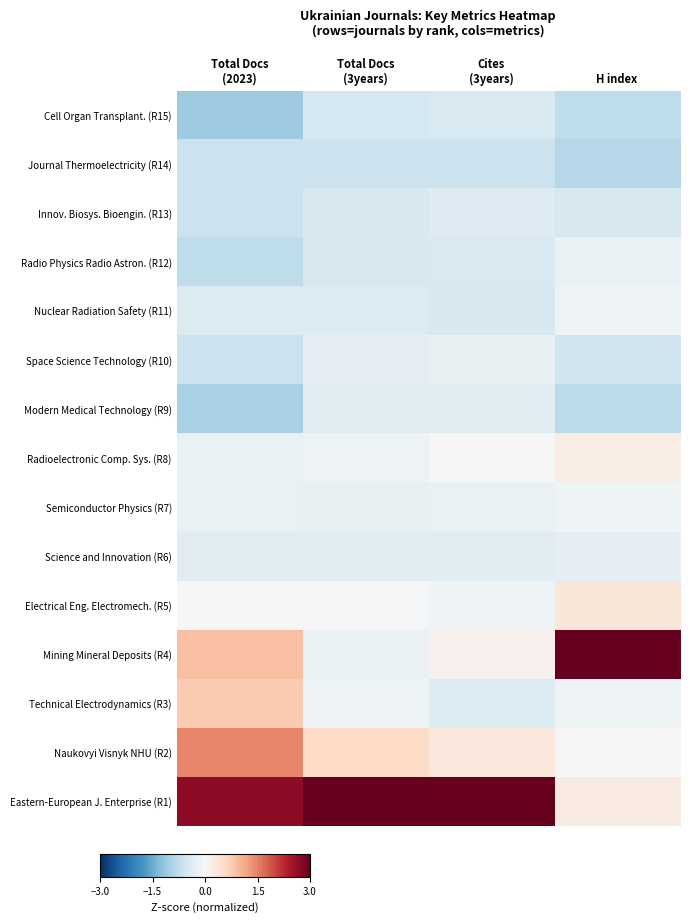

Reading right to left, transcribe all the data shown in this chart.

Cell Organ Transplant. (R15): H index=-0.8	Cites
(3years)=-0.5	Total Docs
(3years)=-0.5	Total Docs
(2023)=-1.1
Journal Thermoelectricity (R14): H index=-0.8	Cites
(3years)=-0.7	Total Docs
(3years)=-0.6	Total Docs
(2023)=-0.6
Innov. Biosys. Bioengin. (R13): H index=-0.5	Cites
(3years)=-0.4	Total Docs
(3years)=-0.5	Total Docs
(2023)=-0.6
Radio Physics Radio Astron. (R12): H index=-0.2	Cites
(3years)=-0.5	Total Docs
(3years)=-0.5	Total Docs
(2023)=-0.8
Nuclear Radiation Safety (R11): H index=-0.1	Cites
(3years)=-0.5	Total Docs
(3years)=-0.4	Total Docs
(2023)=-0.4
Space Science Technology (R10): H index=-0.6	Cites
(3years)=-0.2	Total Docs
(3years)=-0.3	Total Docs
(2023)=-0.6
Modern Medical Technology (R9): H index=-0.8	Cites
(3years)=-0.4	Total Docs
(3years)=-0.3	Total Docs
(2023)=-1.0
Radioelectronic Comp. Sys. (R8): H index=0.2	Cites
(3years)=-0.0	Total Docs
(3years)=-0.1	Total Docs
(2023)=-0.2
Semiconductor Physics (R7): H index=-0.1	Cites
(3years)=-0.2	Total Docs
(3years)=-0.2	Total Docs
(2023)=-0.2
Science and Innovation (R6): H index=-0.3	Cites
(3years)=-0.3	Total Docs
(3years)=-0.3	Total Docs
(2023)=-0.3
Electrical Eng. Electromech. (R5): H index=0.4	Cites
(3years)=-0.1	Total Docs
(3years)=-0.0	Total Docs
(2023)=0.0
Mining Mineral Deposits (R4): H index=3.5	Cites
(3years)=0.1	Total Docs
(3years)=-0.2	Total Docs
(2023)=0.9
Technical Electrodynamics (R3): H index=-0.1	Cites
(3years)=-0.4	Total Docs
(3years)=-0.1	Total Docs
(2023)=0.8
Naukovyi Visnyk NHU (R2): H index=0.0	Cites
(3years)=0.3	Total Docs
(3years)=0.6	Total Docs
(2023)=1.5
Eastern-European J. Enterprise (R1): H index=0.3	Cites
(3years)=3.6	Total Docs
(3years)=3.6	Total Docs
(2023)=2.7